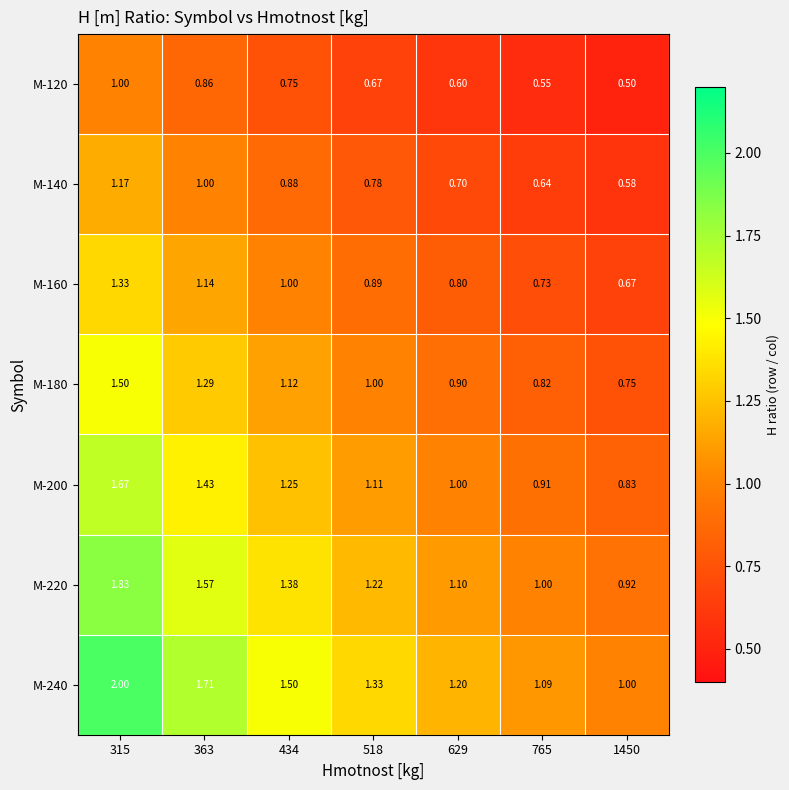

Is the value of M-120 at 434 greater than the value of M-160 at 1450?

Yes